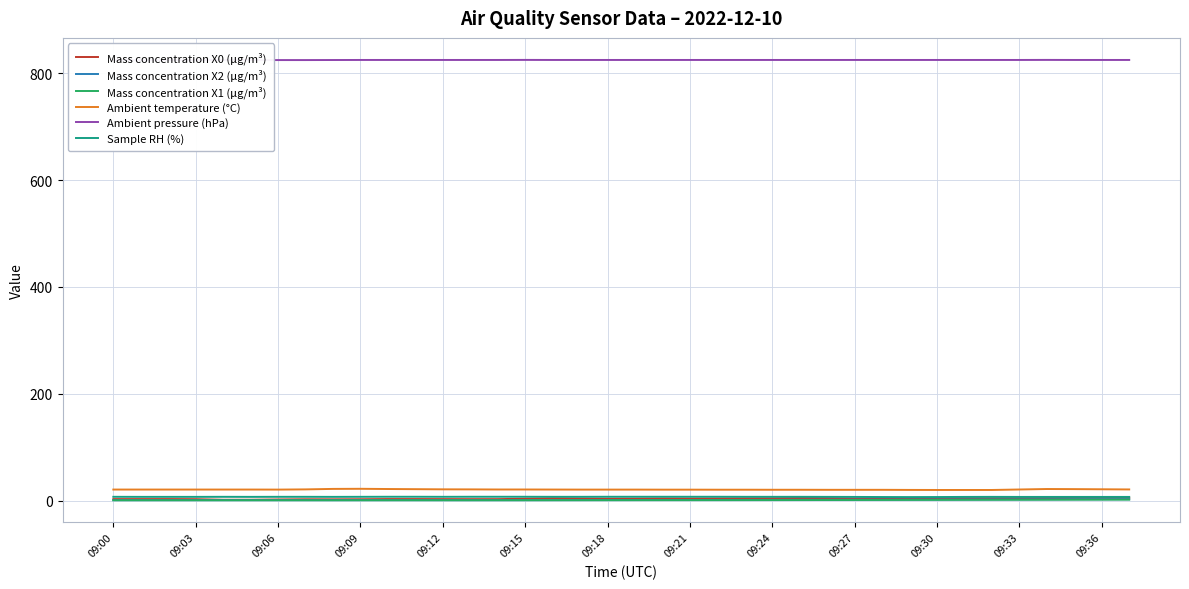

True or false: Mass concentration X0 (μg/m³) and Ambient temperature (°C) cross at least once.

False